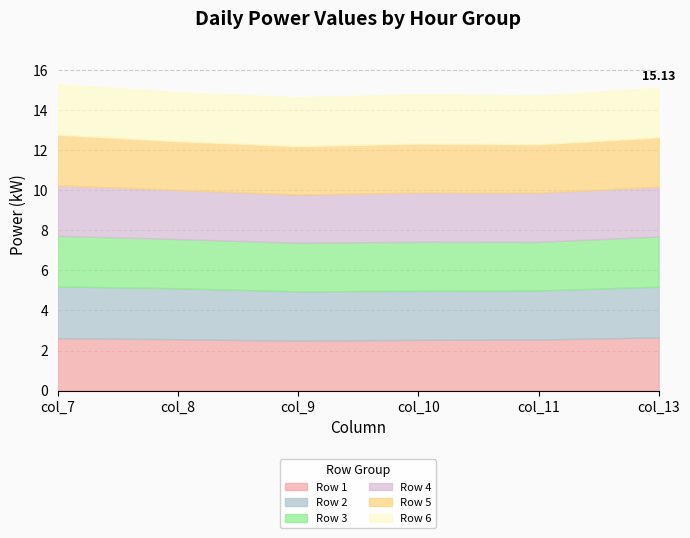

After their last crossing, which series has the higher values: Row 4 or Row 5?

Row 4